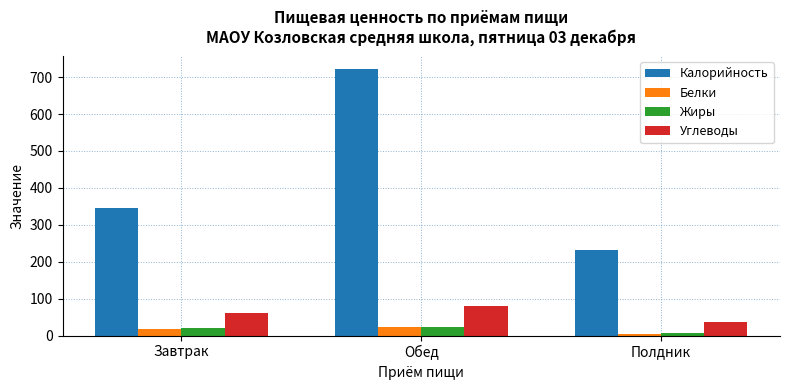

Which category has the highest value in the Углеводы series?

Обед